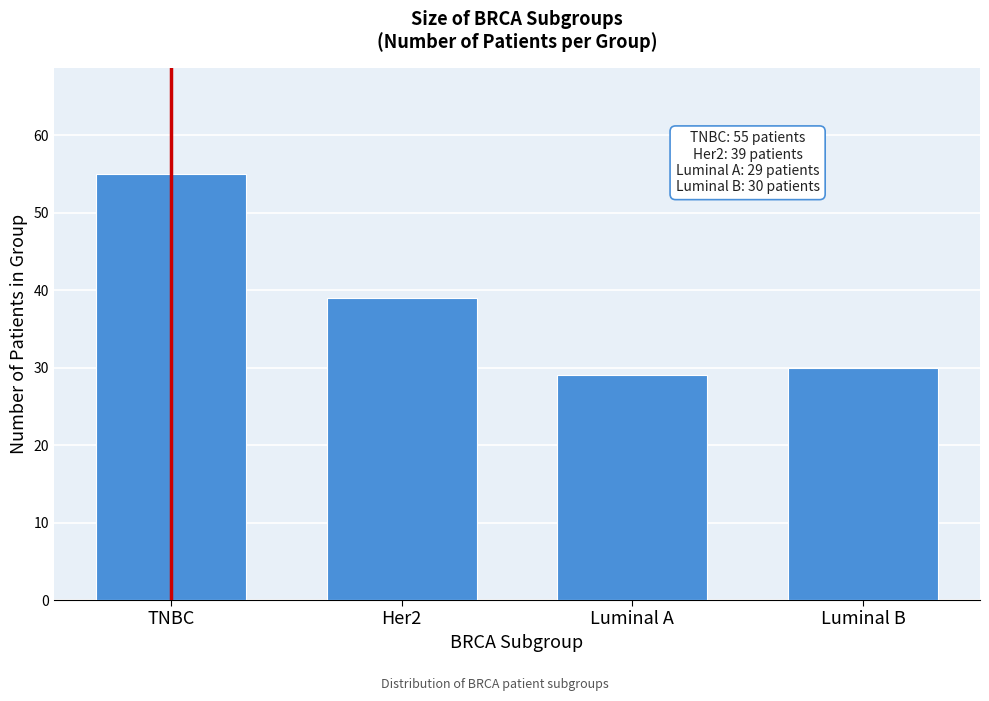

Reading left to right, what are all the values shown in this chart?

55	39	29	30